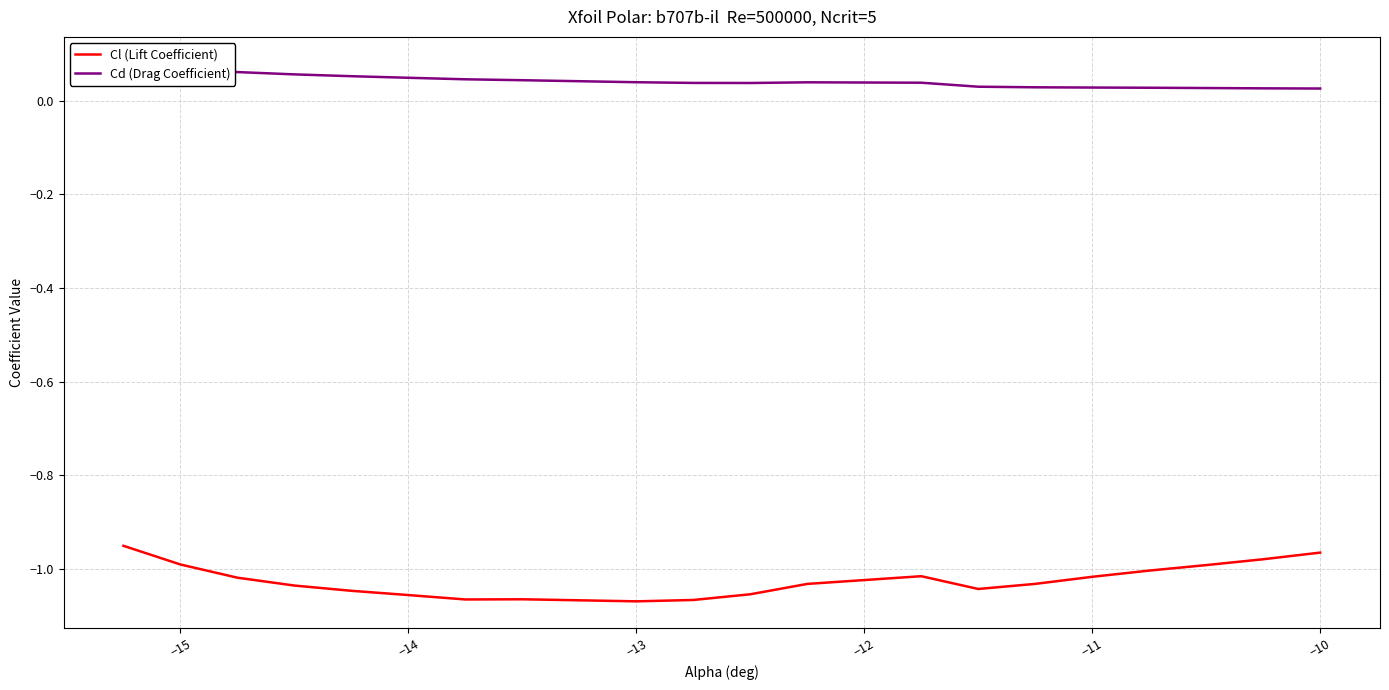

What is the smallest value displayed?

-1.1